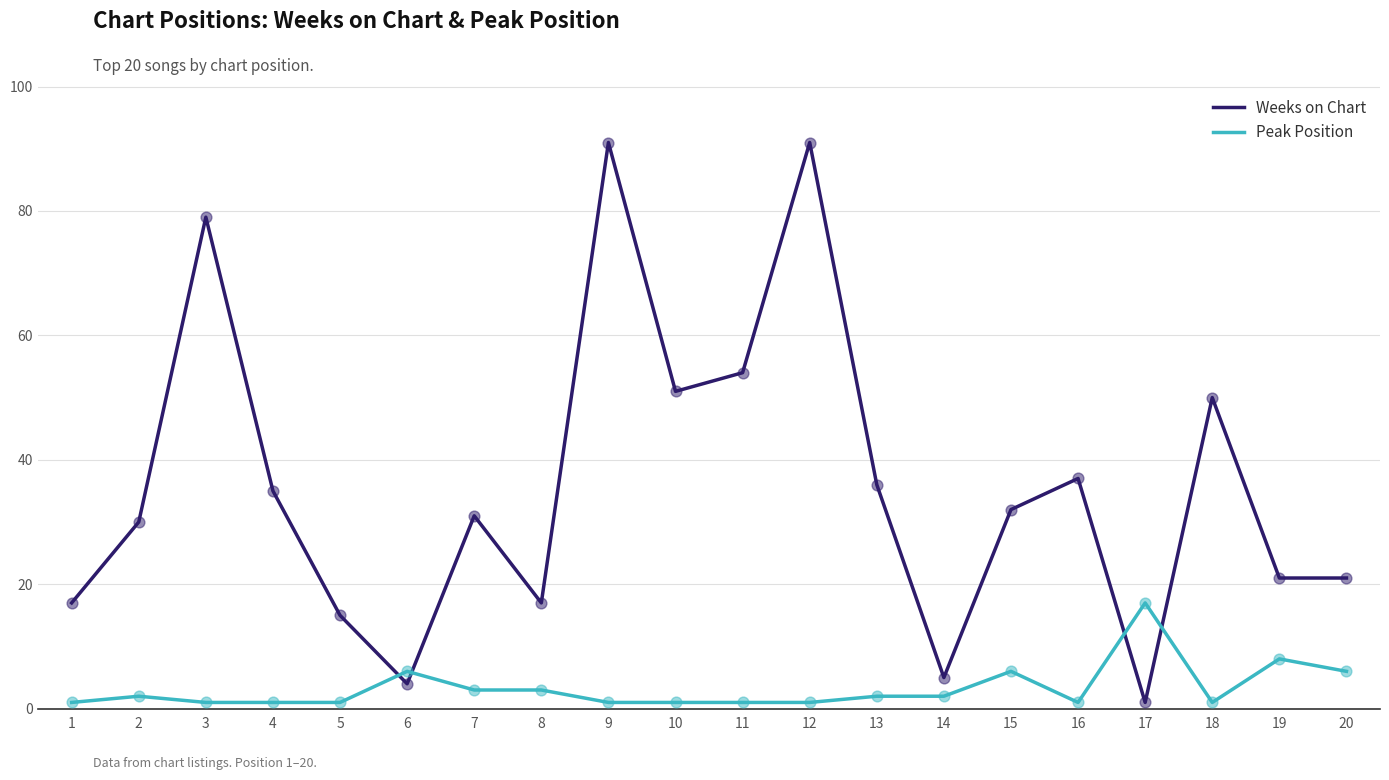

At how many categories does at least one series exceed 60?

3